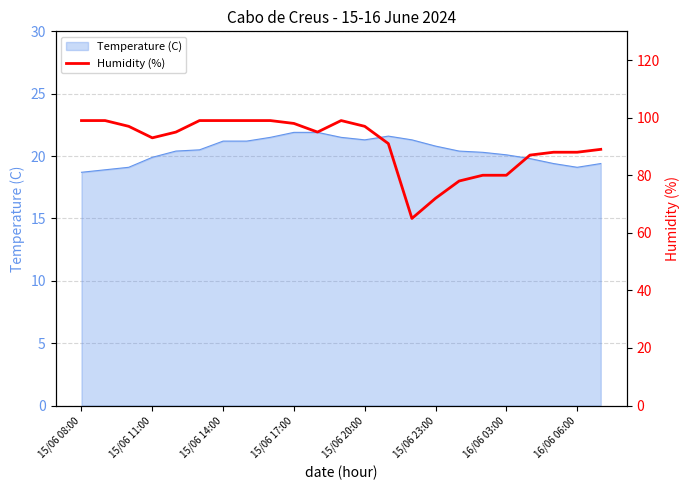

What is the minimum value for Temperature (C)?

18.7